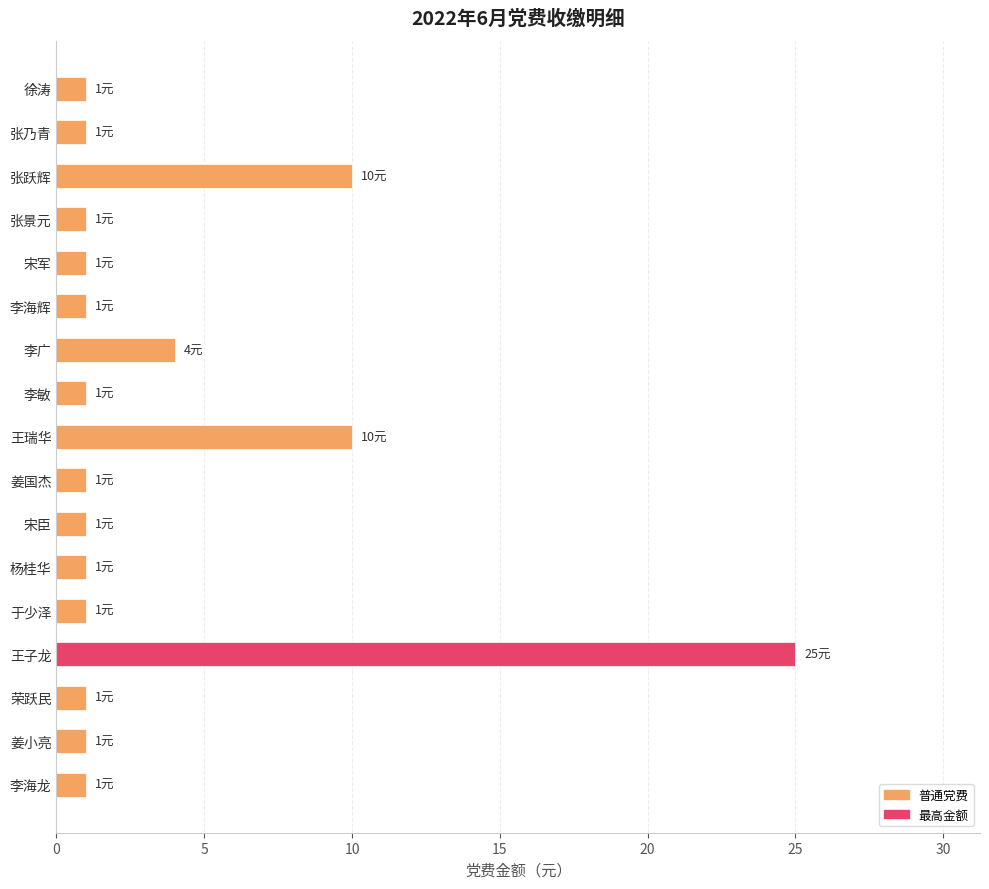

What is the average value?

4